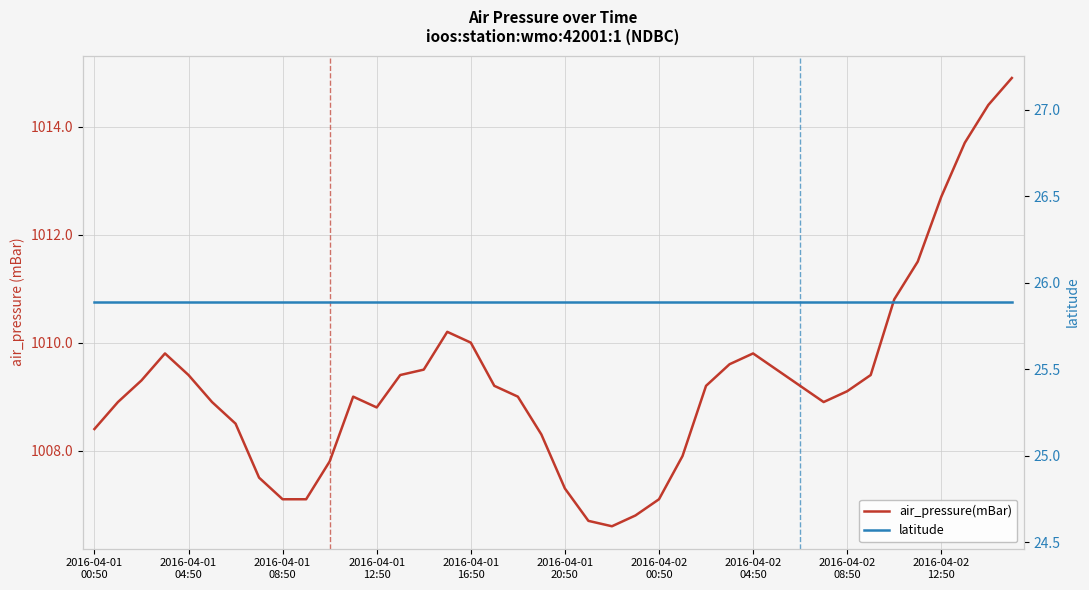

In air_pressure(mBar), how many points are lower than both neighbors (excluding endpoints)?

3